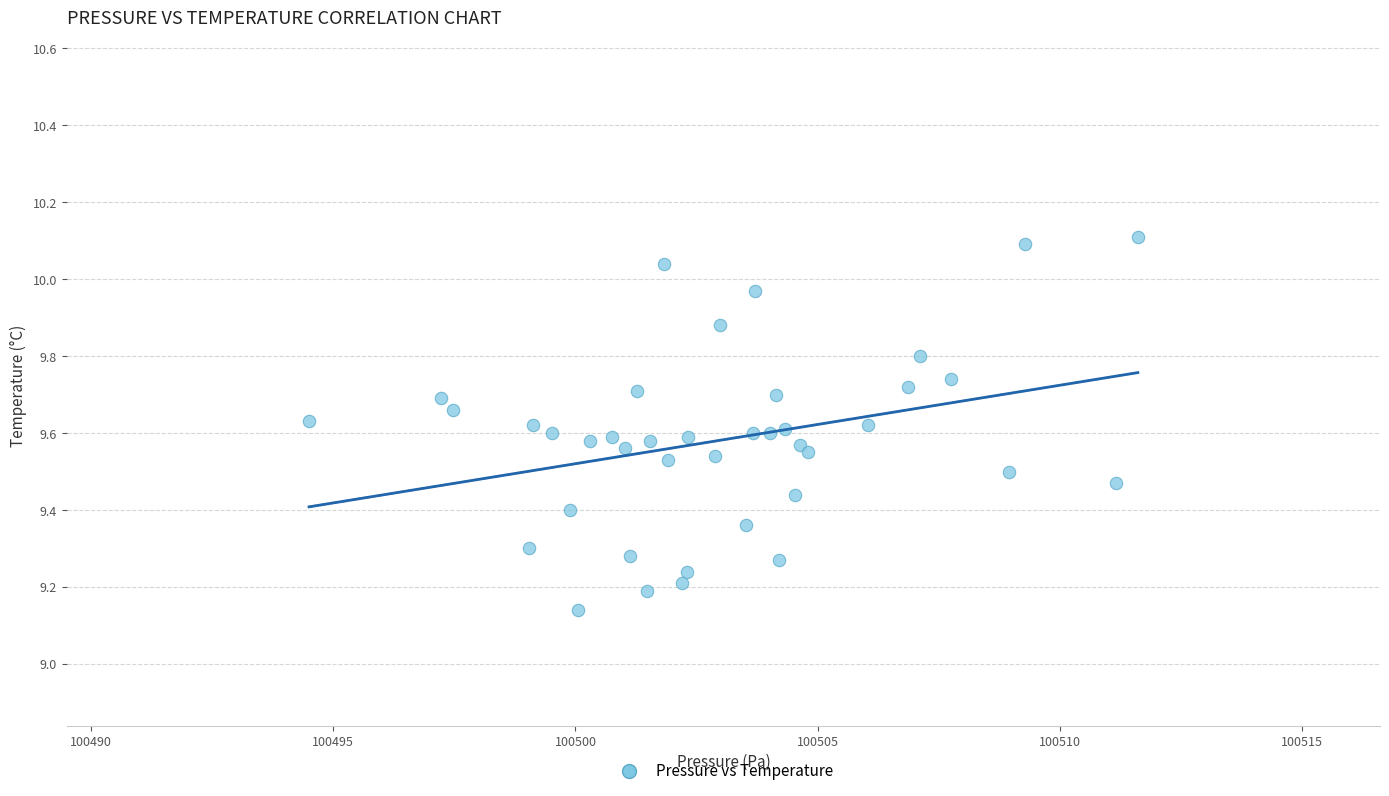

What is the range of X values (max minus min)?

17.1